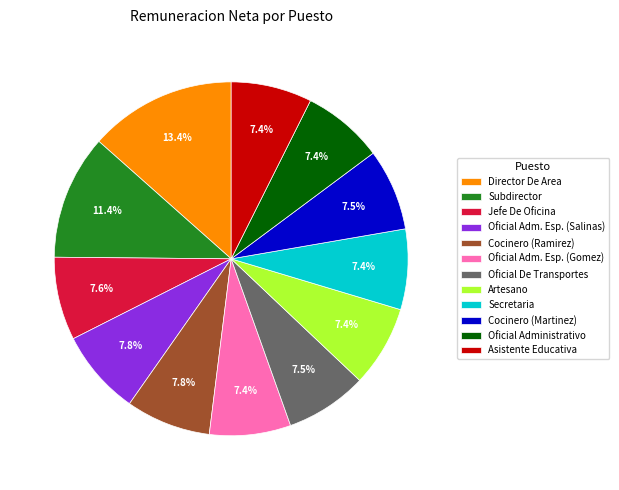

To the nearest percent, what portion does Secretaria represent?

7%